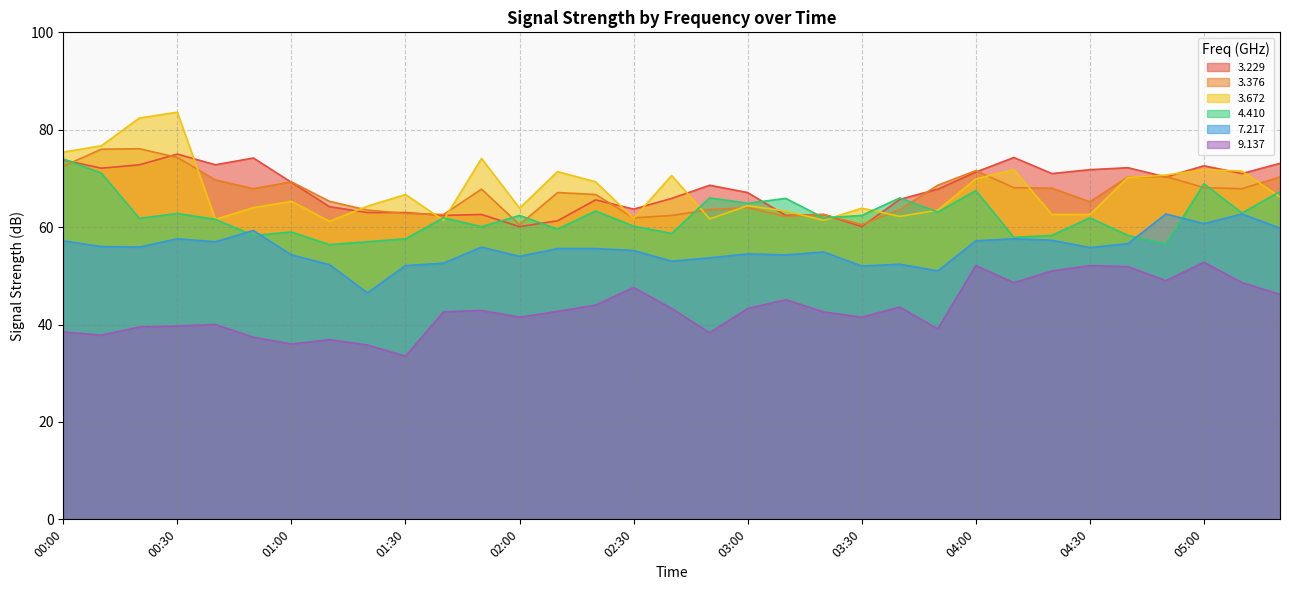

Is the value of   3.376 at 02:40 greater than the value of   3.229 at 03:40?

No